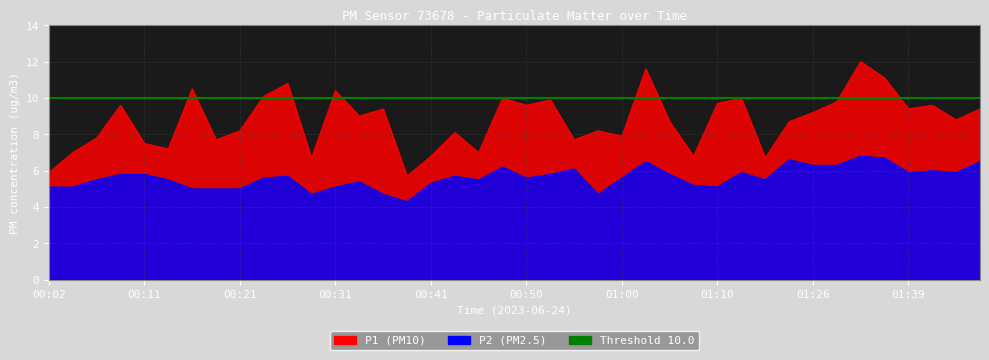

What is the minimum value for P1?

5.7